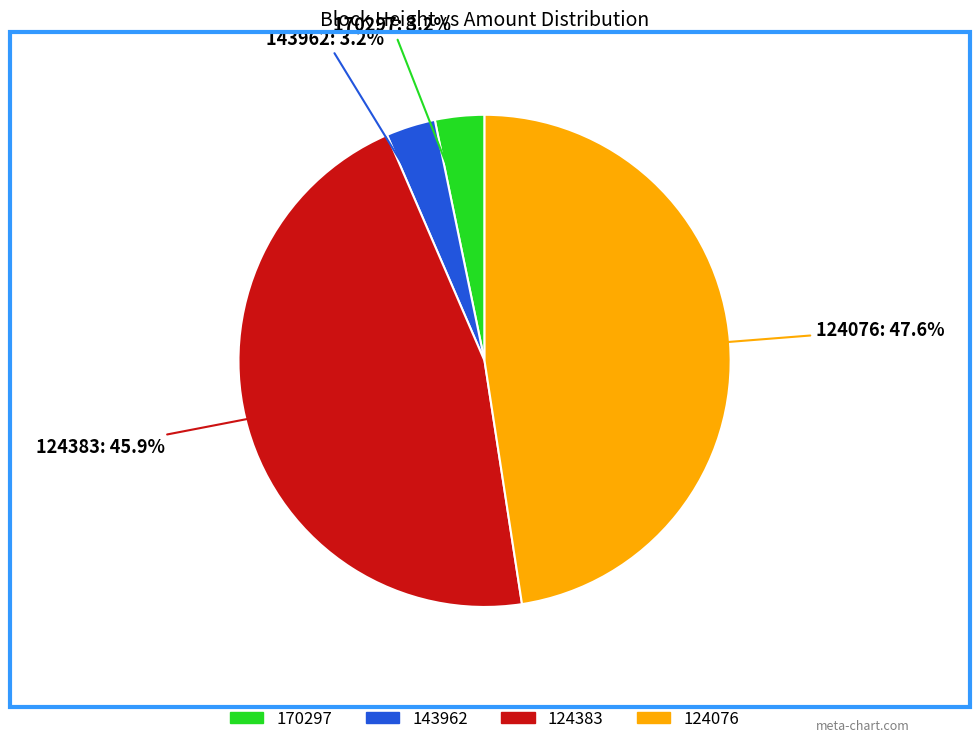

Which category has the biggest portion of the pie?

124076